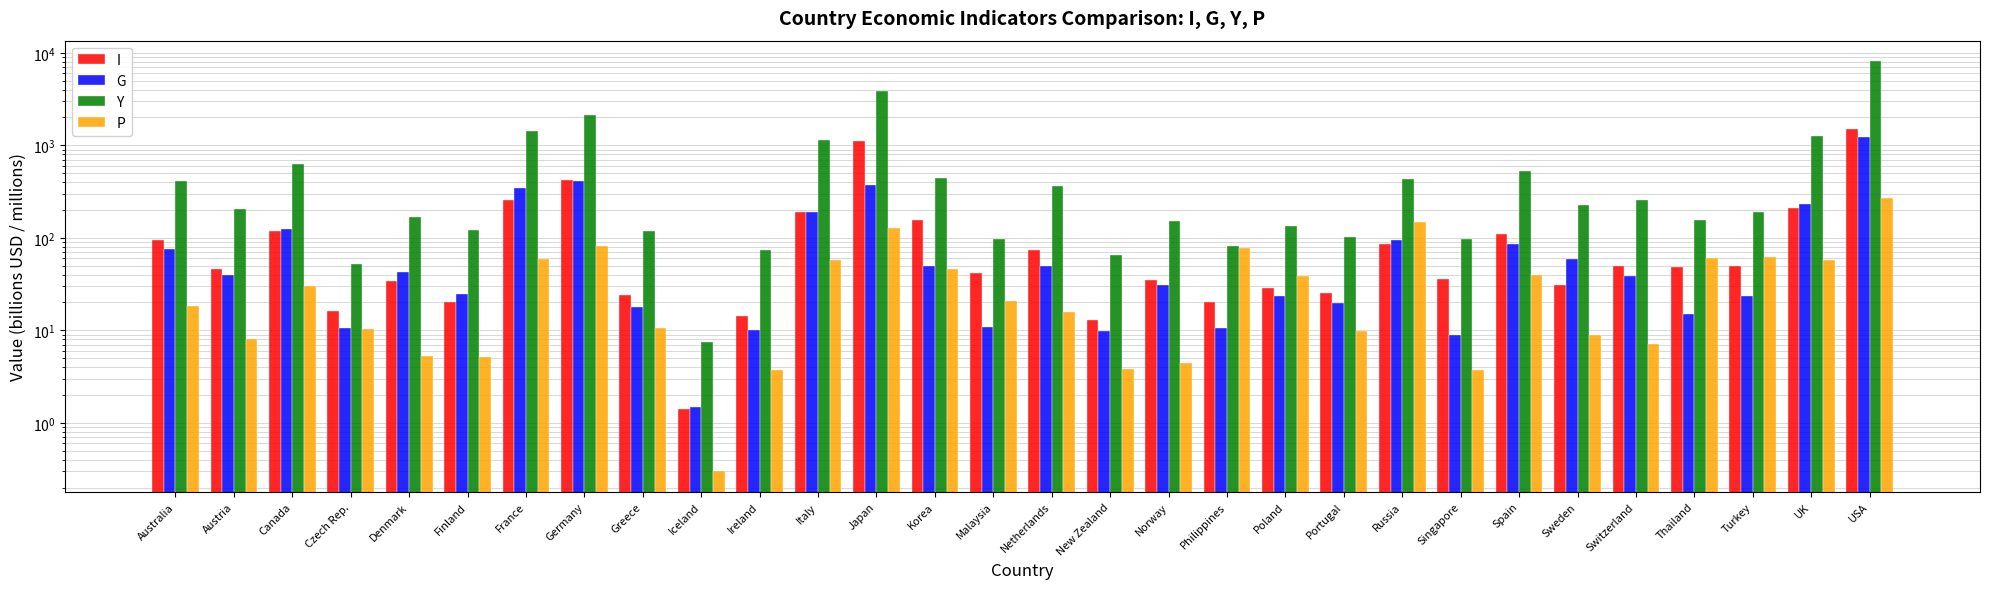

Between Greece and Switzerland, which series saw the biggest shift?

Y